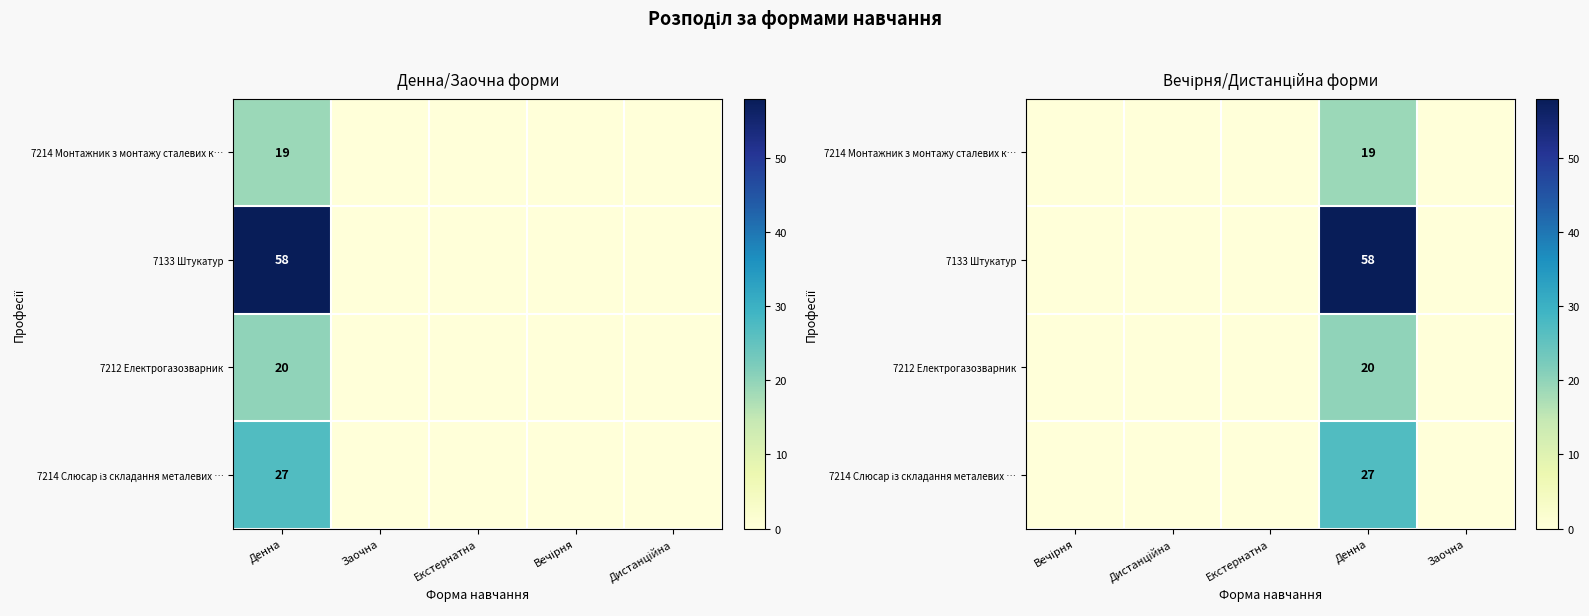

How many values in the 7212 Електрогазозварник series exceed 0?

1